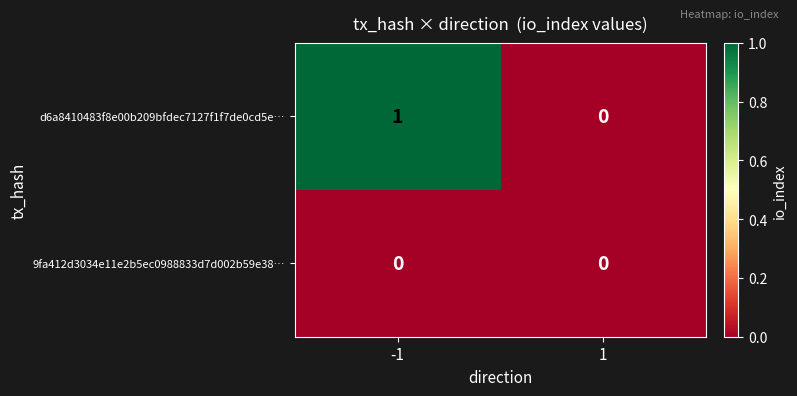

Reading right to left, list all the values displayed in this chart.

d6a8410483f8e00b209bfdec7127f1f7de0cd5e…: 0	1
9fa412d3034e11e2b5ec0988833d7d002b59e38…: 0	0